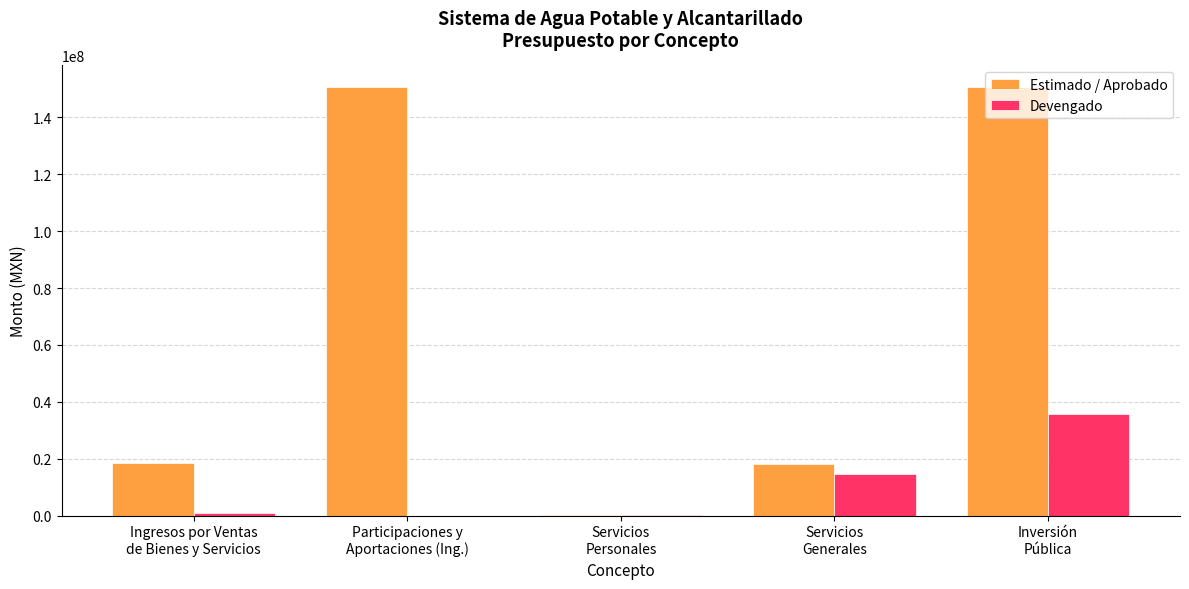

What is the maximum value shown in the chart?

150723579.0